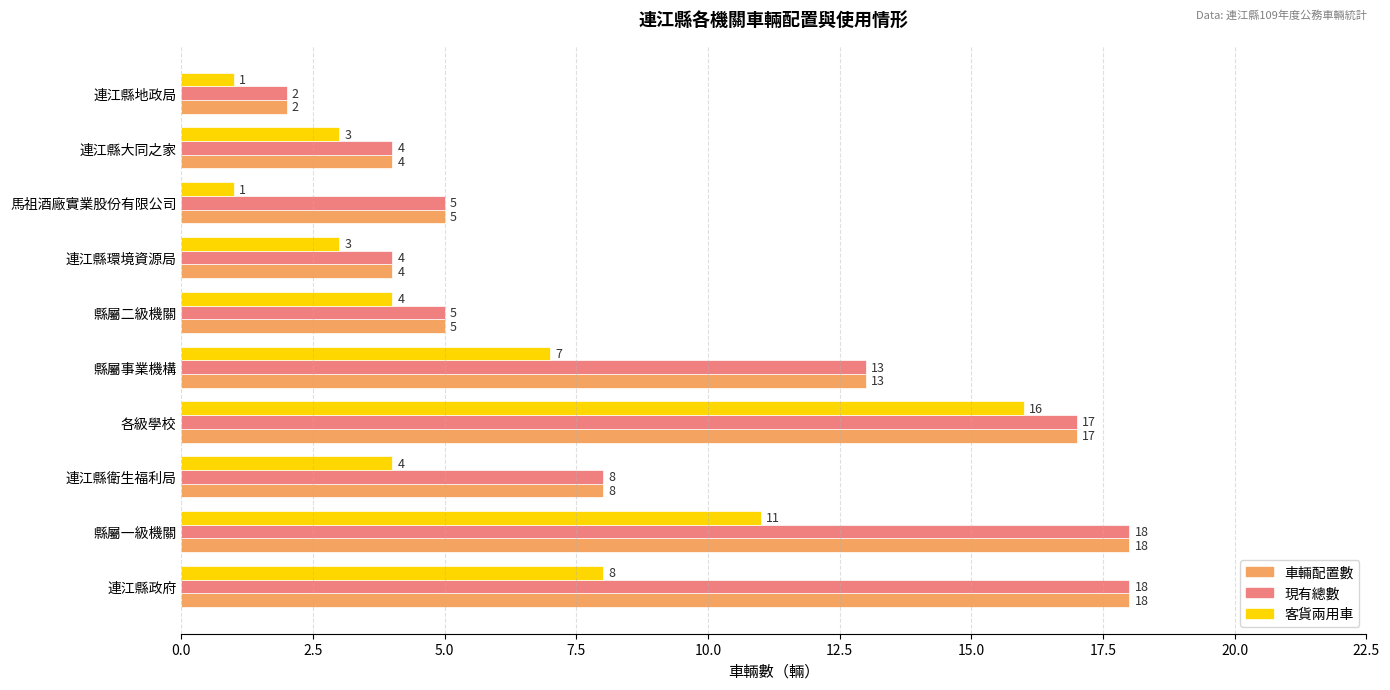

The value of 現有總數 at 連江縣大同之家 is 6. True or false?

False